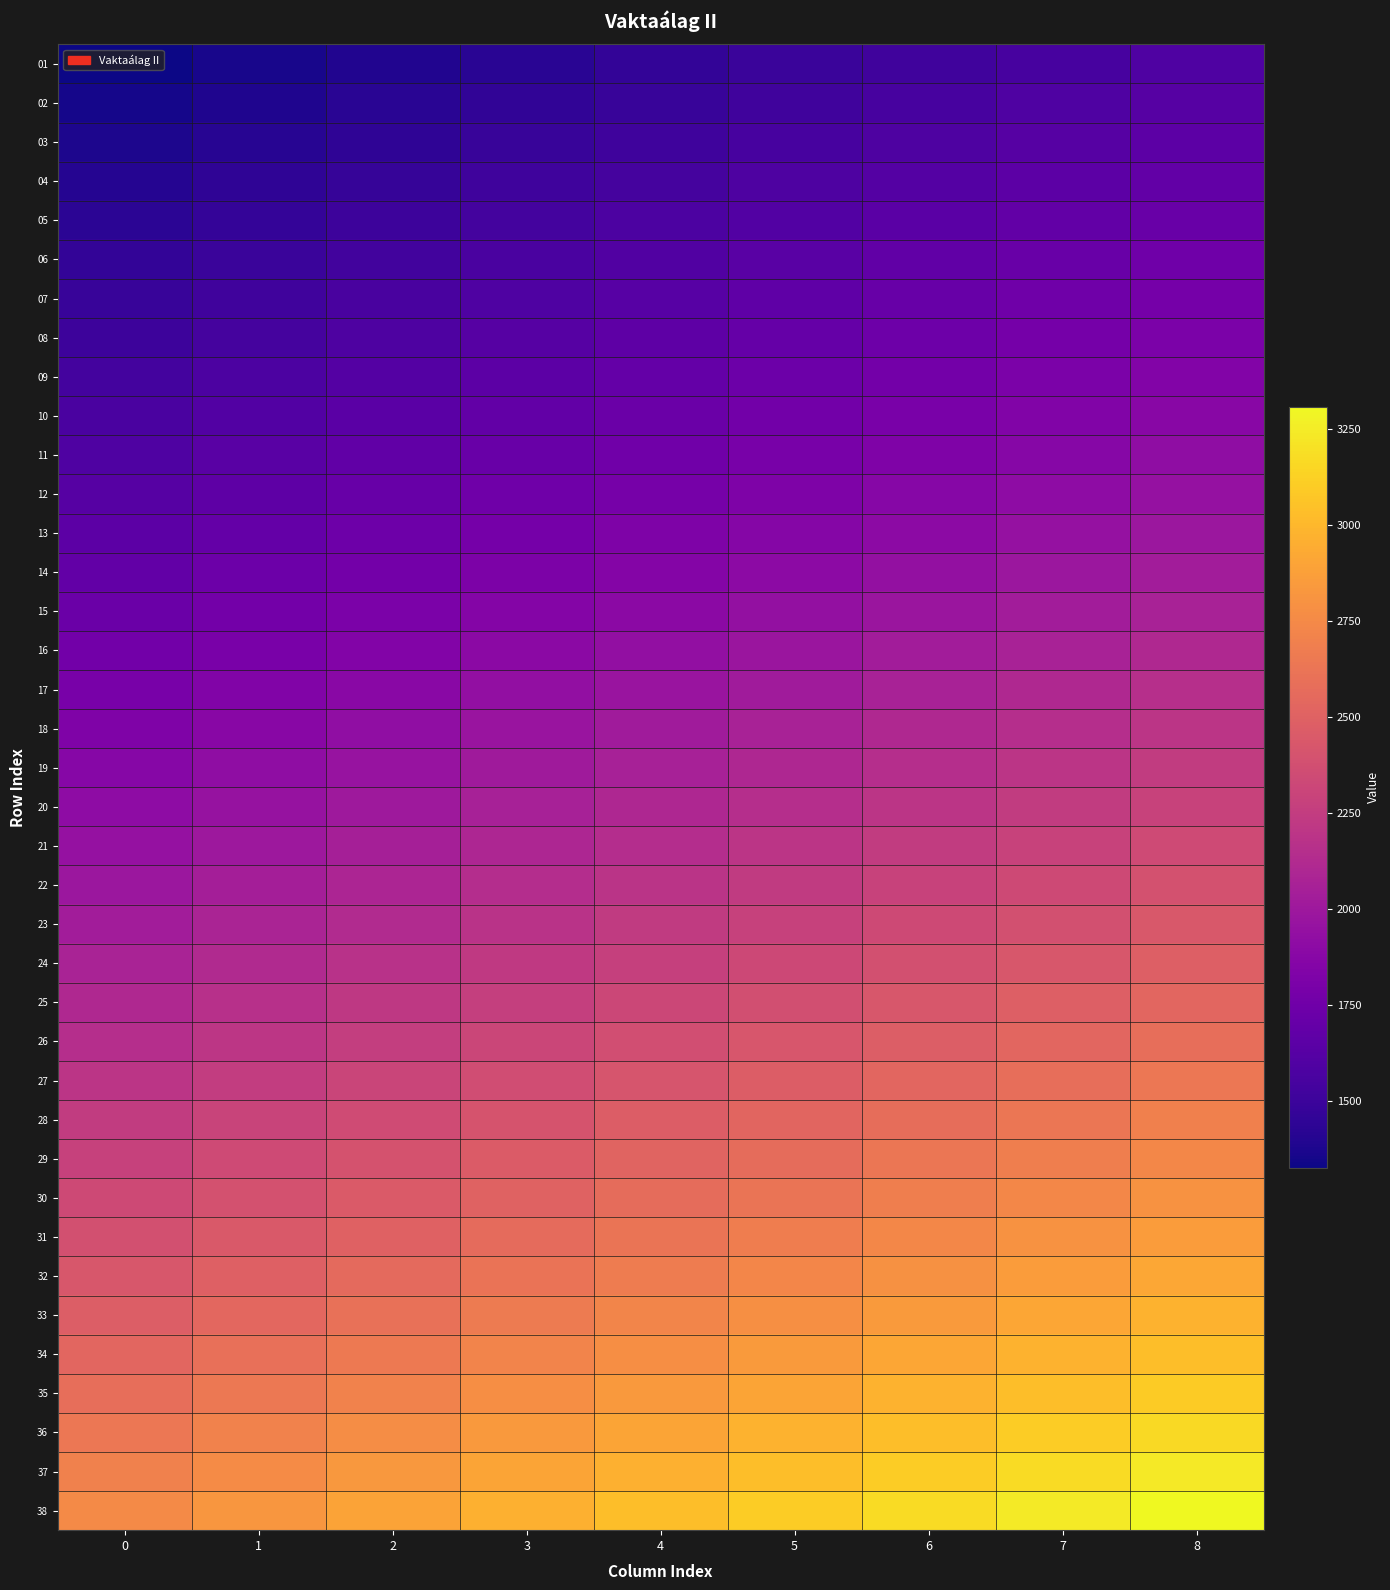

At which category is the sum across all series the highest?

8